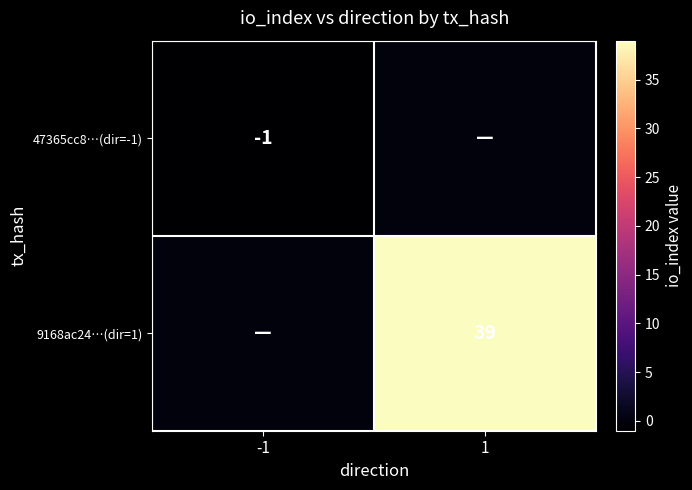

The 47365cc8…(dir=-1) series shows -1 at -1. True or false?

True